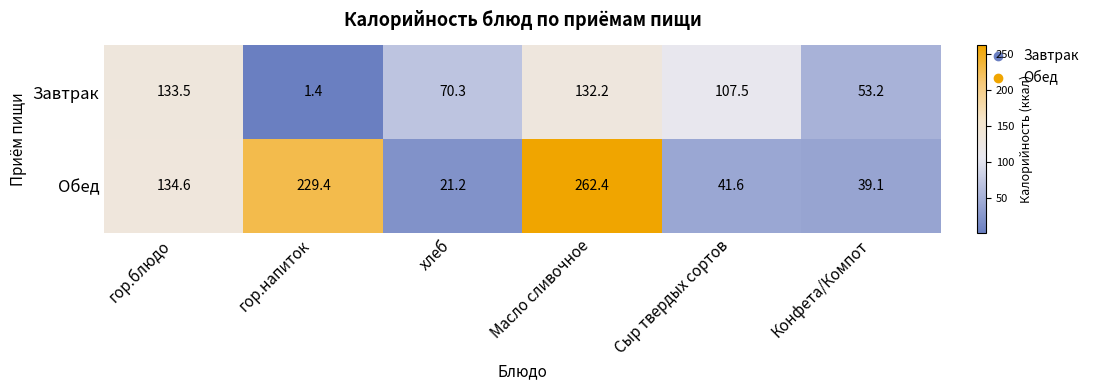

The value of Завтрак at хлеб is 103.5. True or false?

False